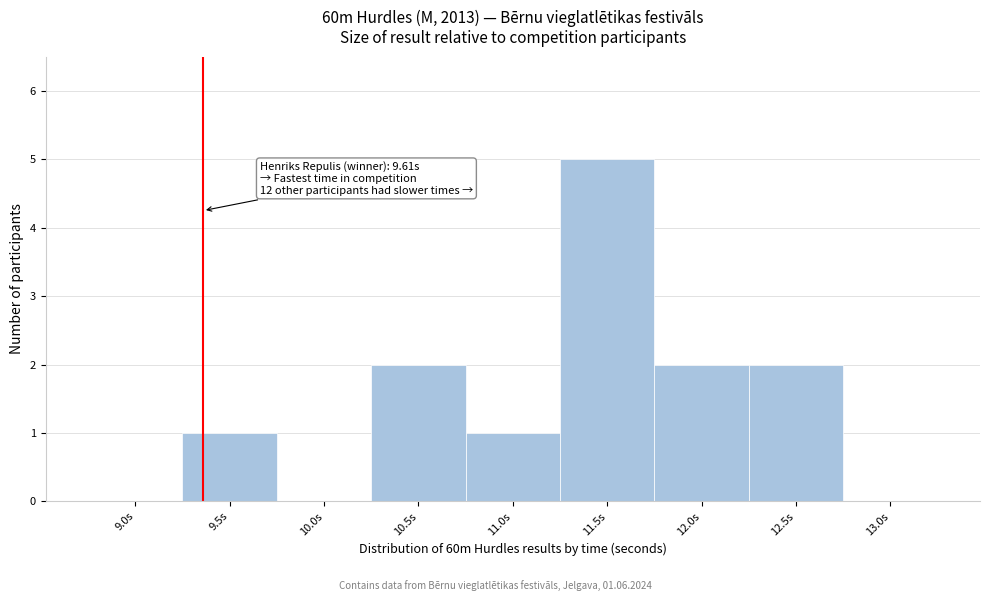

Reading left to right, transcribe all the data shown in this chart.

9.0s=0	9.5s=1	10.0s=0	10.5s=2	11.0s=1	11.5s=5	12.0s=2	12.5s=2	13.0s=0